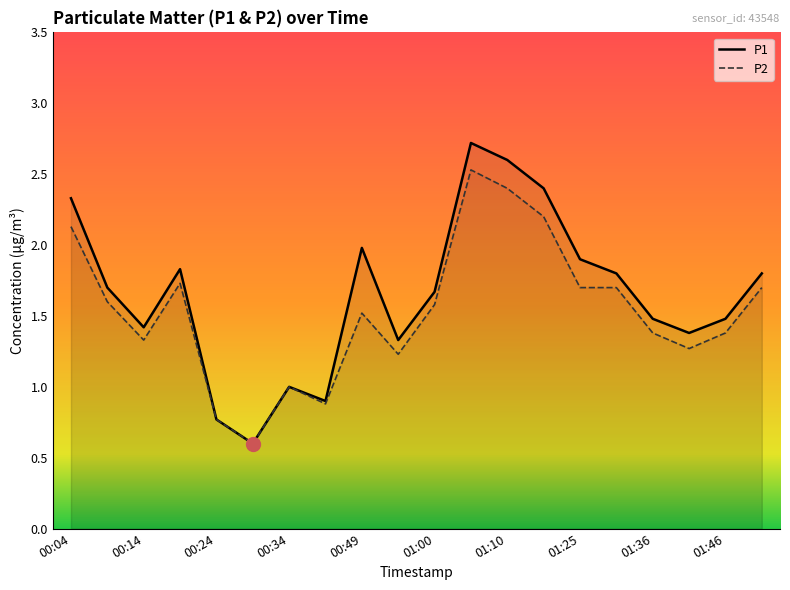

What is the value of the P1 point at the 7th from the left?

1.0